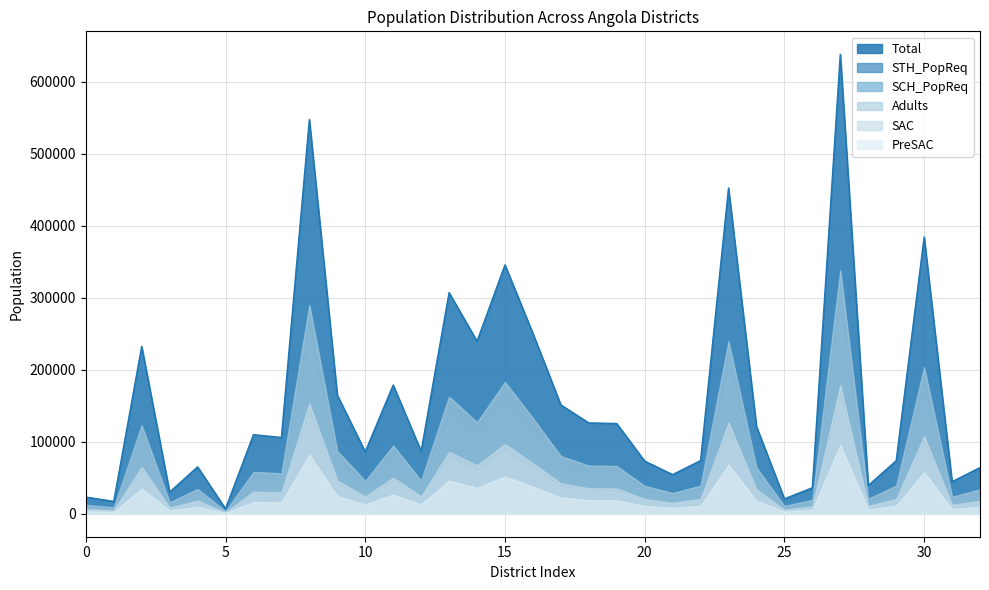

Which series has the largest total across all categories?

Total